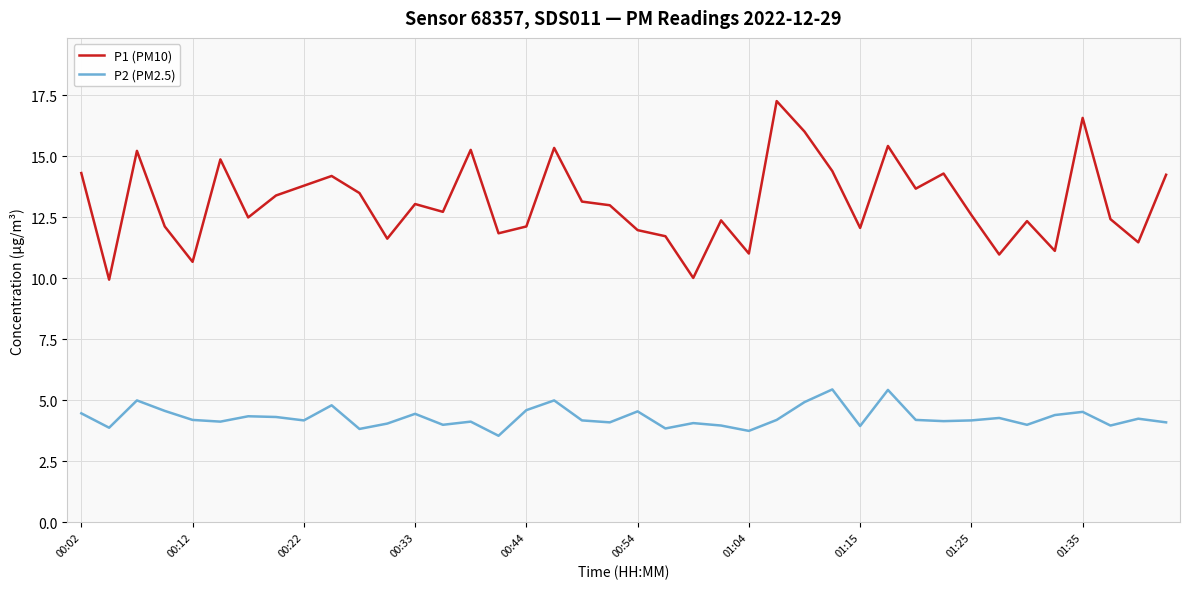

List the series in order of their peak value, lowest first.

P2 (PM2.5), P1 (PM10)